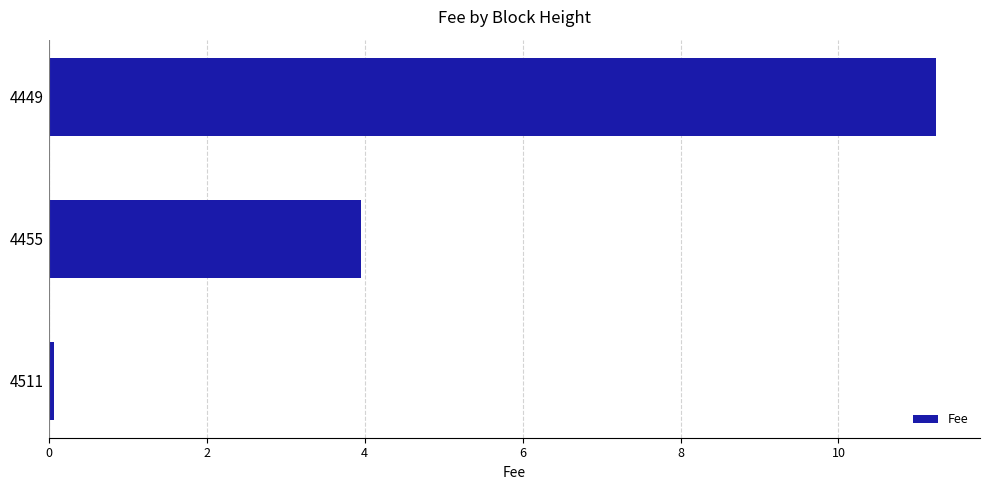

Count the number of values greater than 3.

2